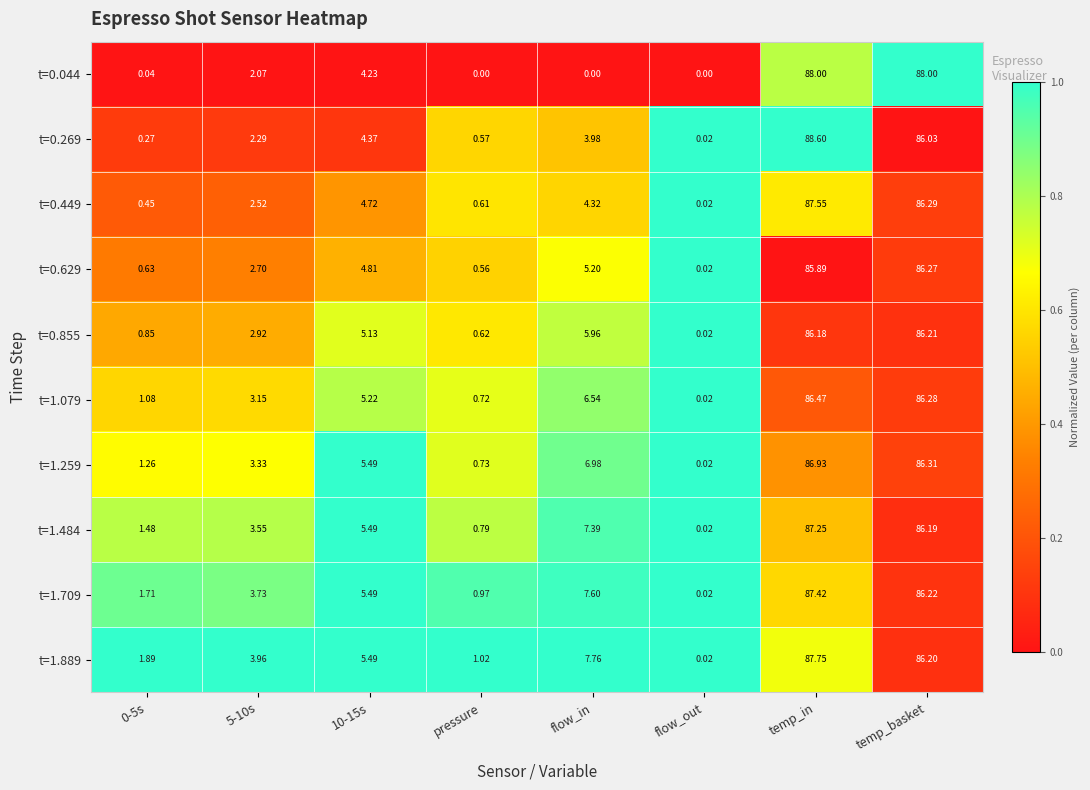

Is the value of t=1.889 at pressure greater than the value of t=0.044 at pressure?

Yes